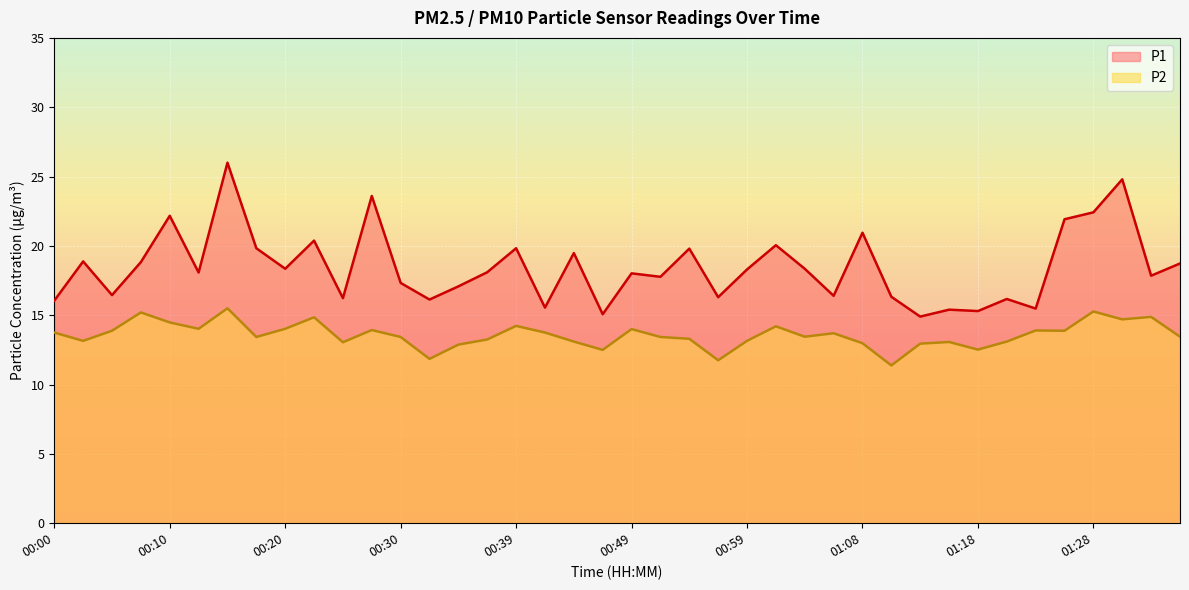

How many data points in P1 are above 18?

22